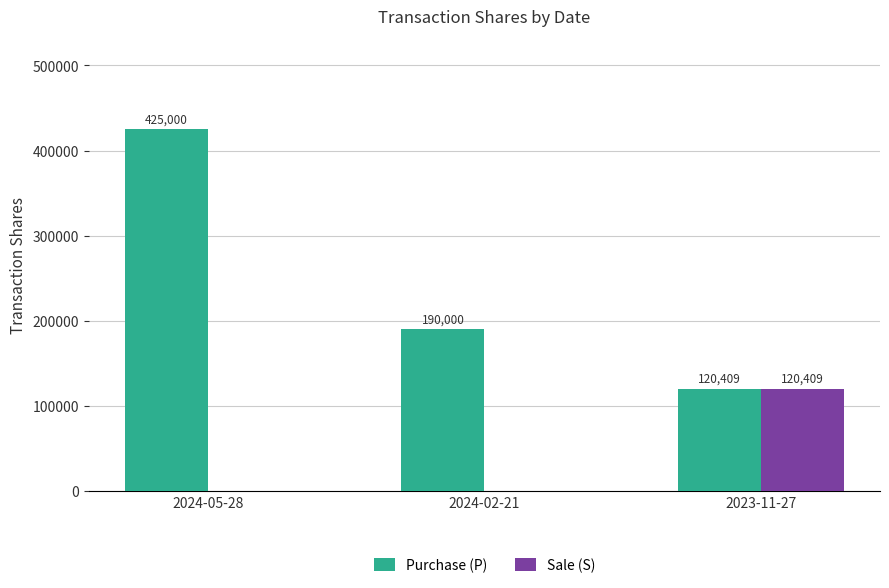

Are the bars horizontal?

No